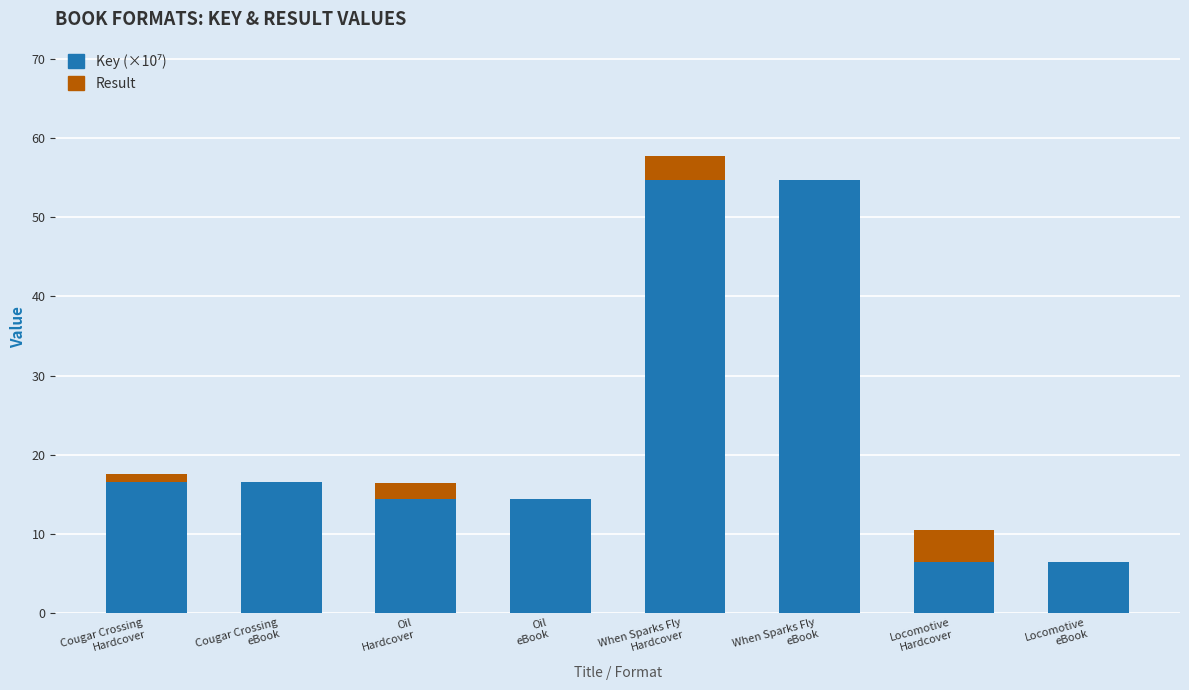

What is the total value across all series at Cougar Crossing
eBook?

16.5